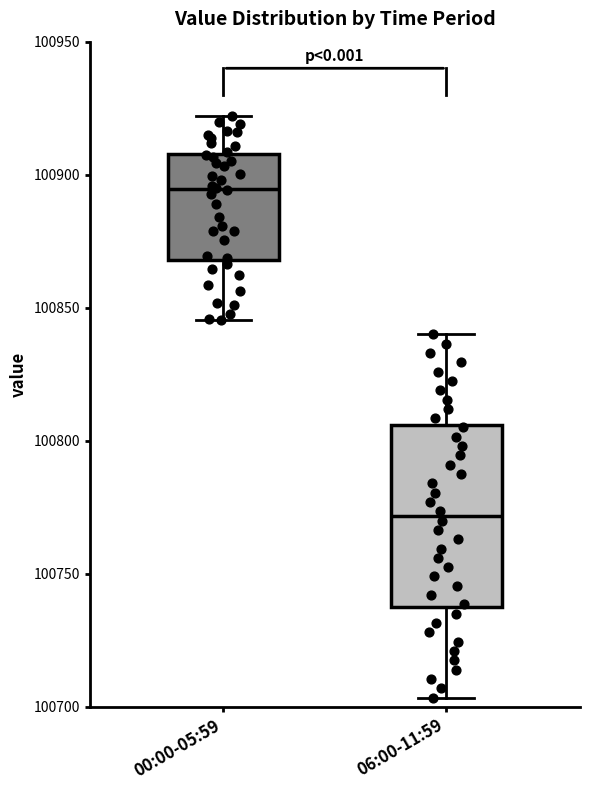

Which box's median line is the highest?

00:00-05:59